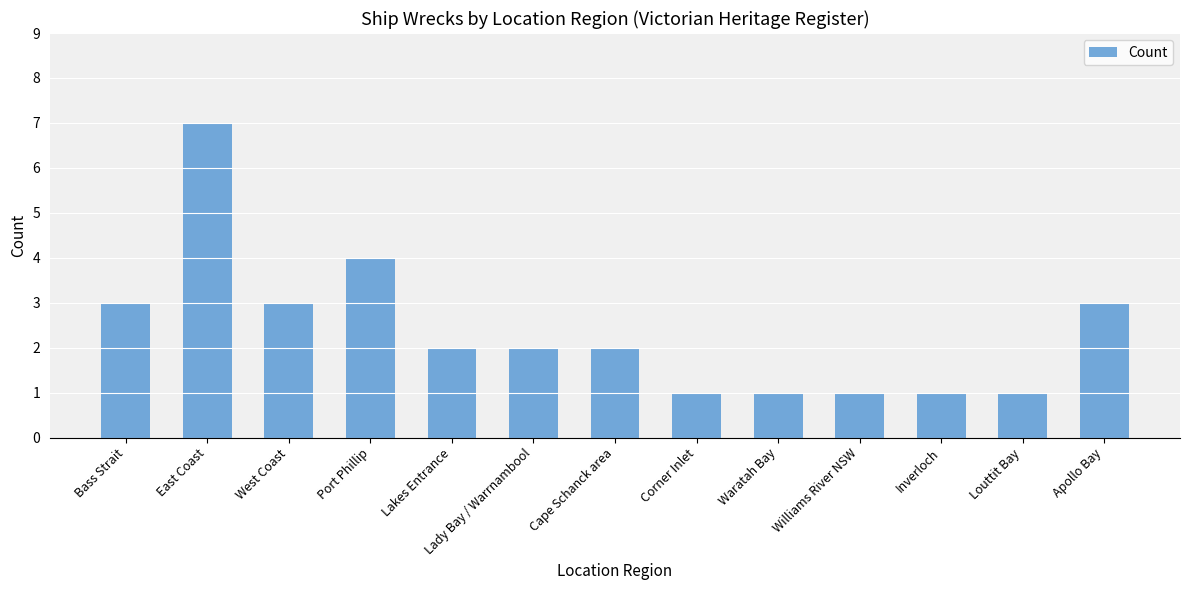

What is the value of the 3rd bar from the left?

3